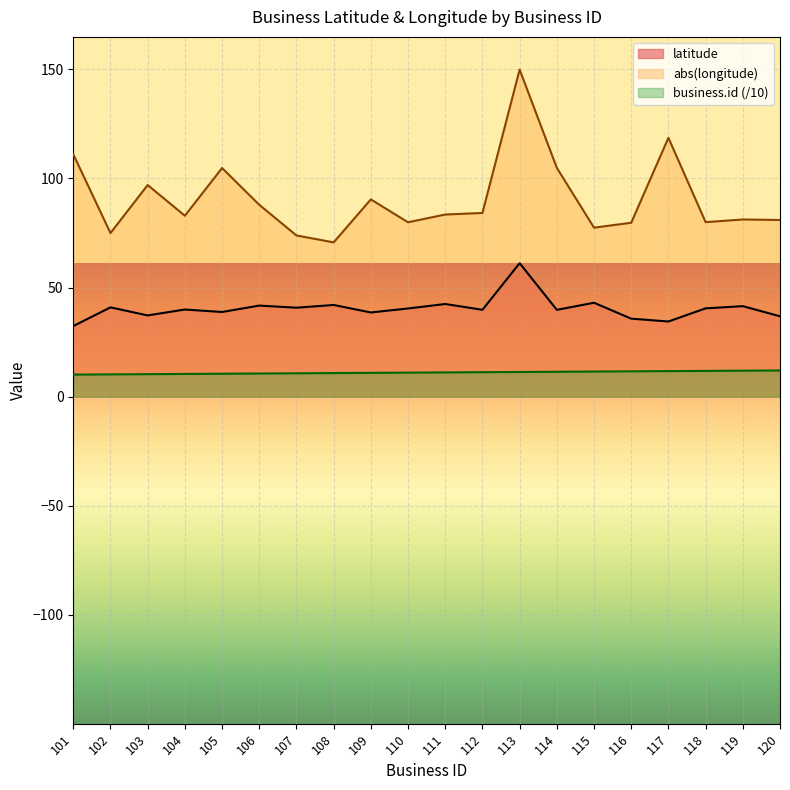

Reading left to right, what are all the values shown in this chart?

business.id: 10.1	10.2	10.3	10.4	10.5	10.6	10.7	10.8	10.9	11.0	11.1	11.2	11.3	11.4	11.5	11.6	11.7	11.8	11.9	12.0
latitude: 32.4	40.9	37.2	39.9	38.8	41.7	40.8	42.0	38.6	40.4	42.5	39.8	61.2	39.8	43.0	35.7	34.4	40.5	41.5	36.8
longitude: 111.1	75.0	97.0	82.9	104.8	87.9	73.9	70.7	90.4	79.9	83.5	84.2	149.9	104.9	77.4	79.7	118.6	80.0	81.2	81.0